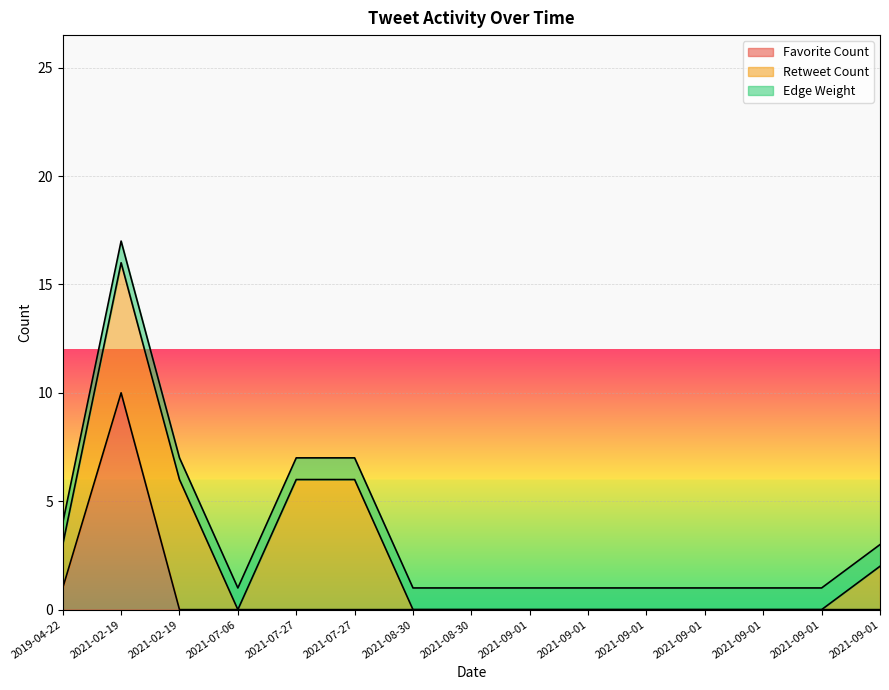

What is the highest value of the Retweet Count series?

6